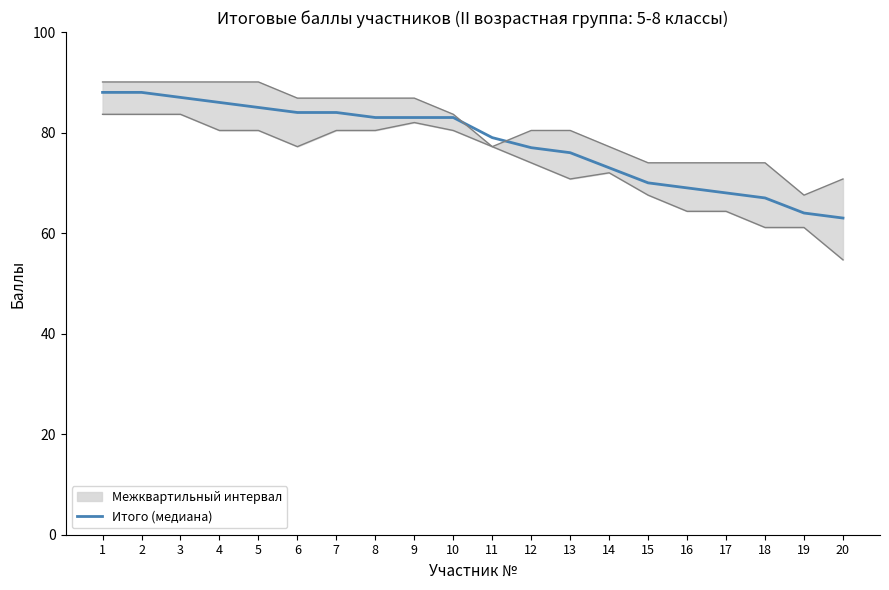

How many data points does each series have?

20